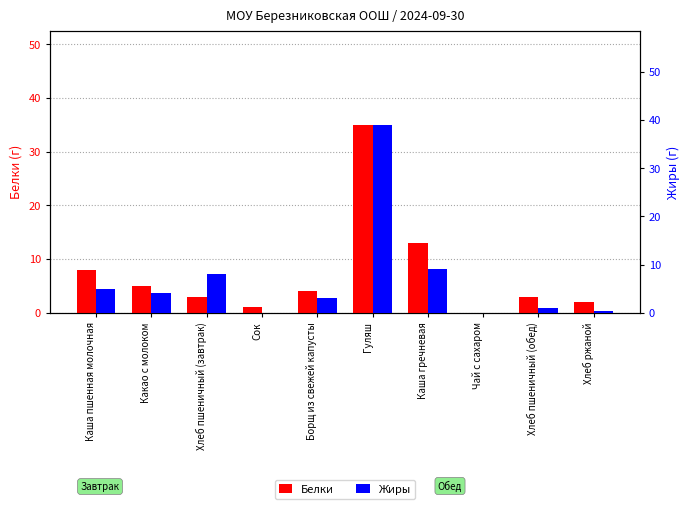

At how many categories does at least one series exceed 6?

4